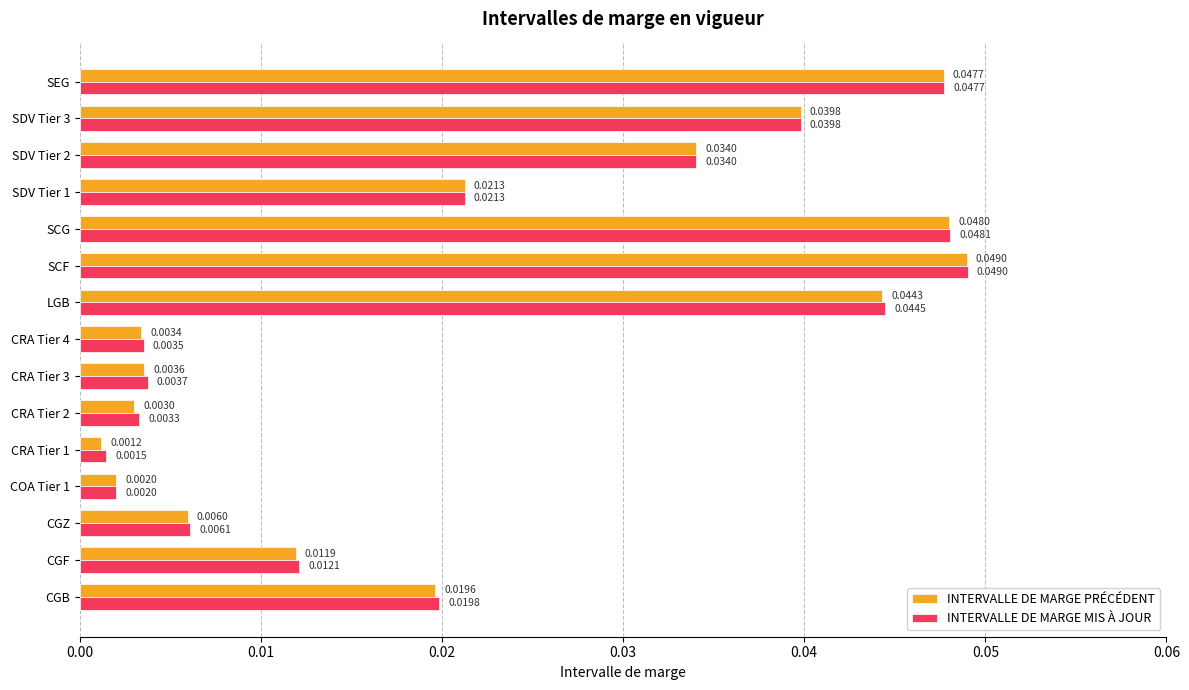

Which series has the widest spread of values?

INTERVALLE DE MARGE PRÉCÉDENT